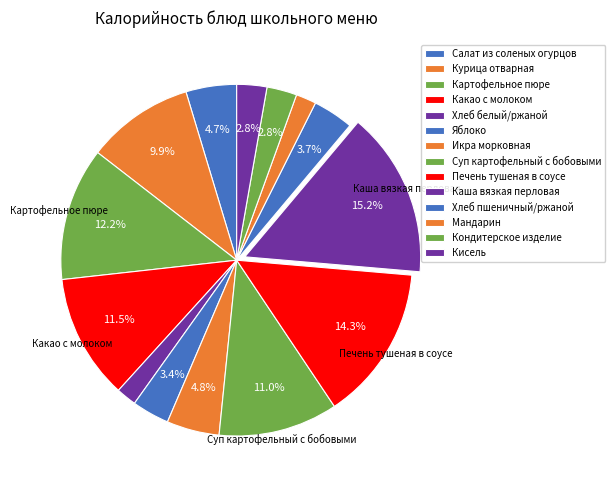

Is it true that Кисель is 12% of the pie?

False